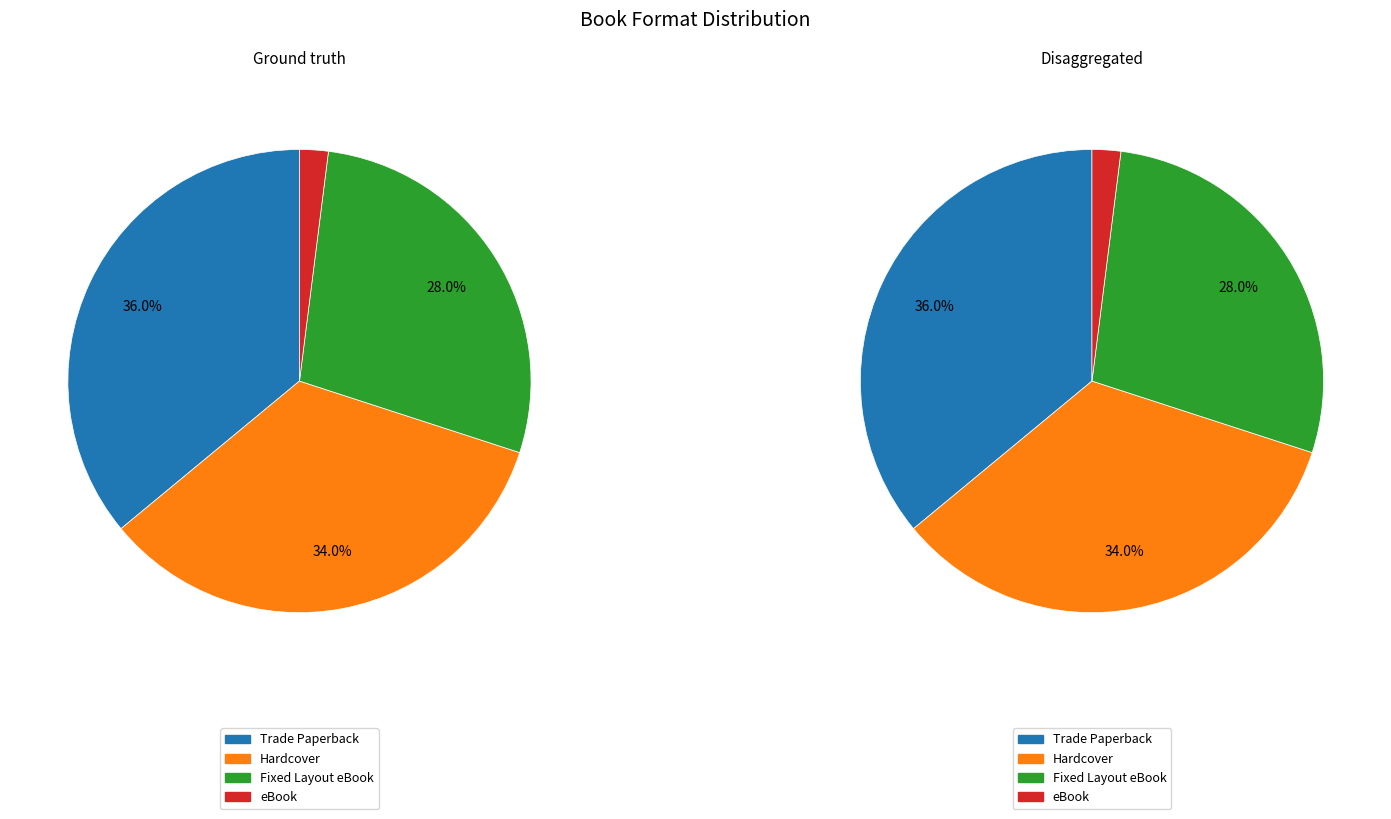

How many slices are in this pie chart?

4